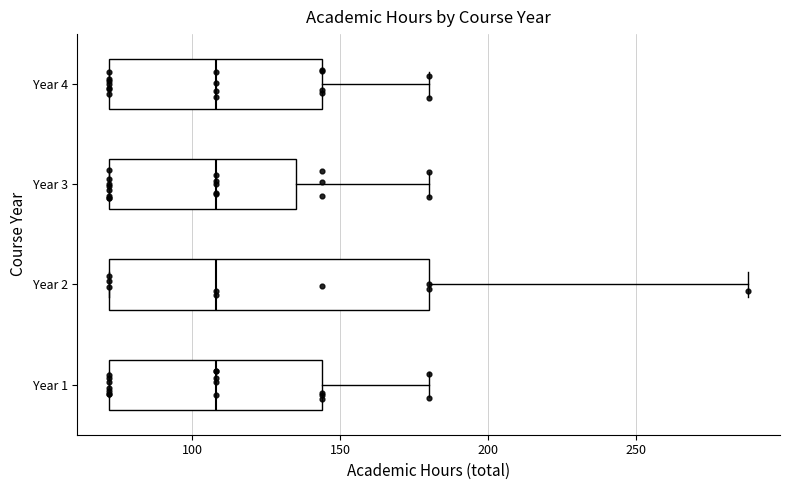

Which box is the widest, from its left edge to its right edge?

Year 2